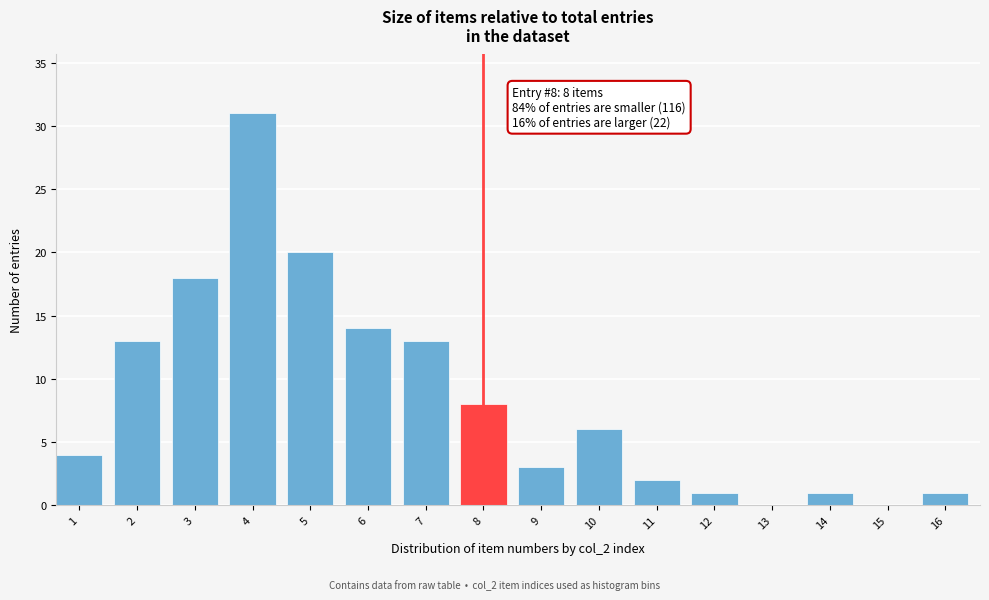

Reading left to right, list all the values displayed in this chart.

1=4	2=13	3=18	4=31	5=20	6=14	7=13	8=8	9=3	10=6	11=2	12=1	13=0	14=1	15=0	16=1